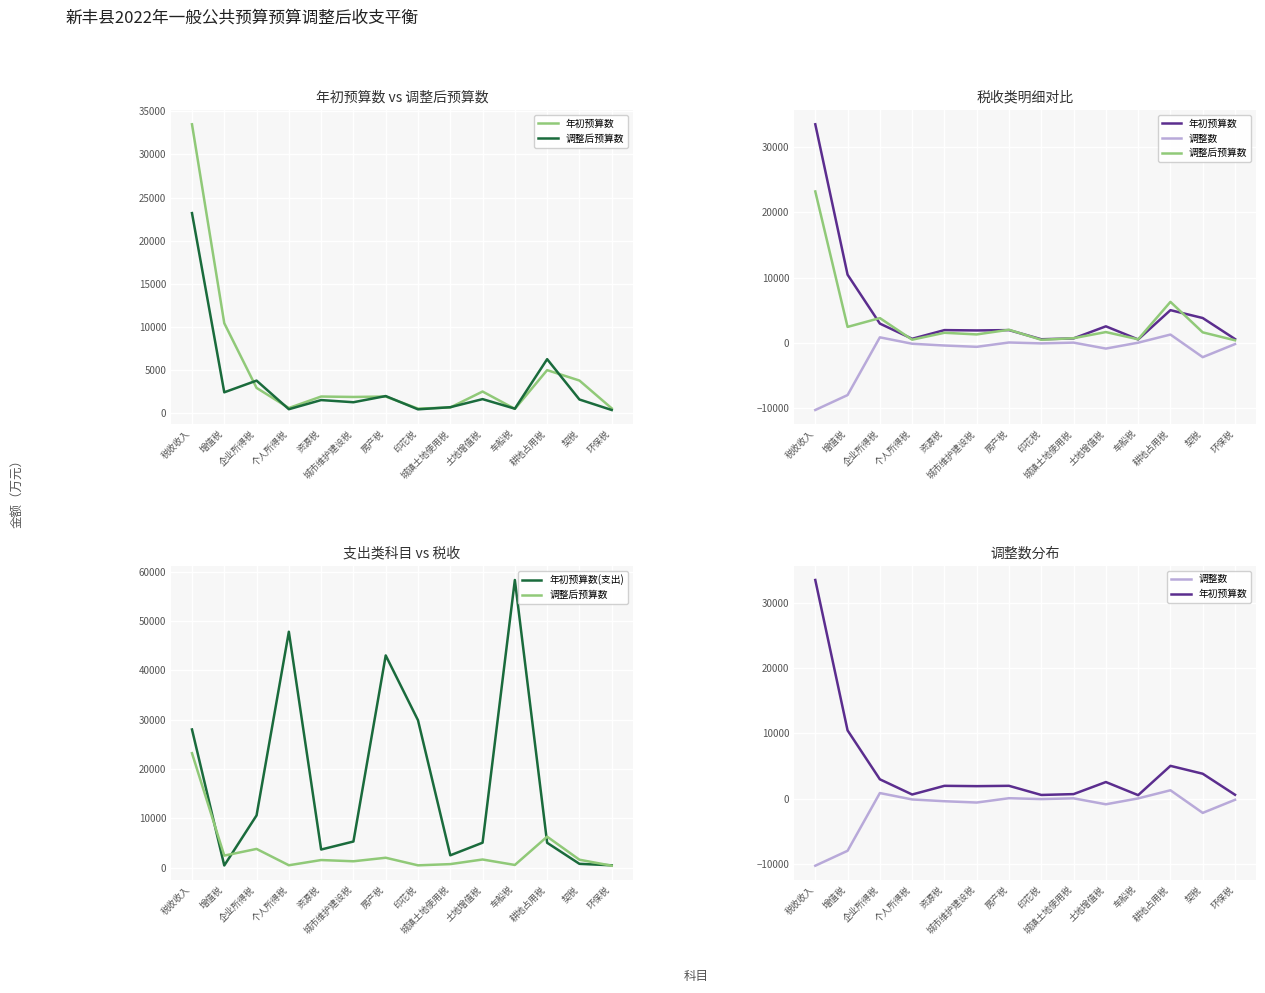

Where is the first local minimum for 年初预算数(支出)?

增值税